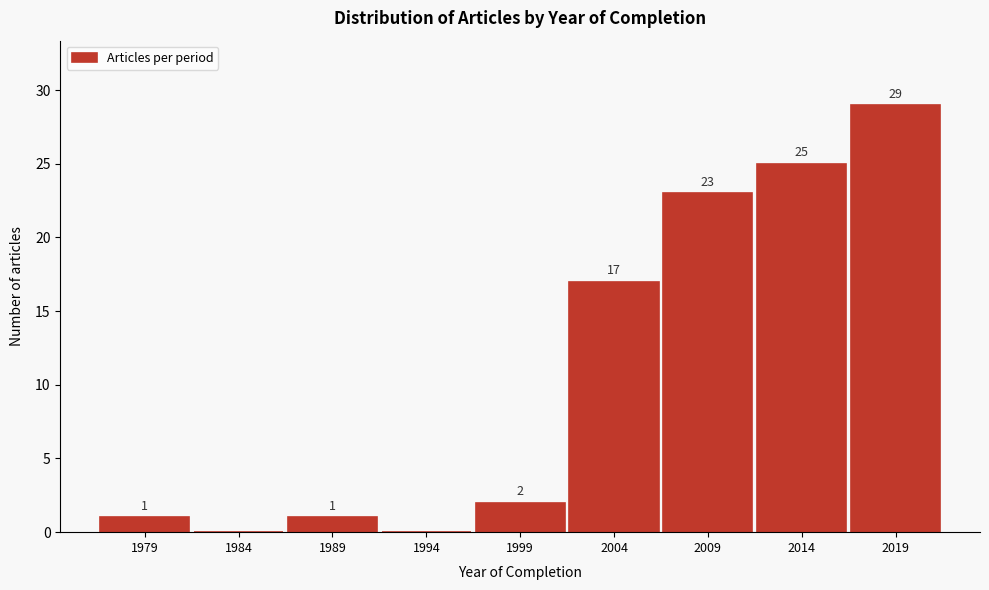

Reading right to left, what are all the values shown in this chart?

2019=29	2014=25	2009=23	2004=17	1999=2	1994=0	1989=1	1984=0	1979=1